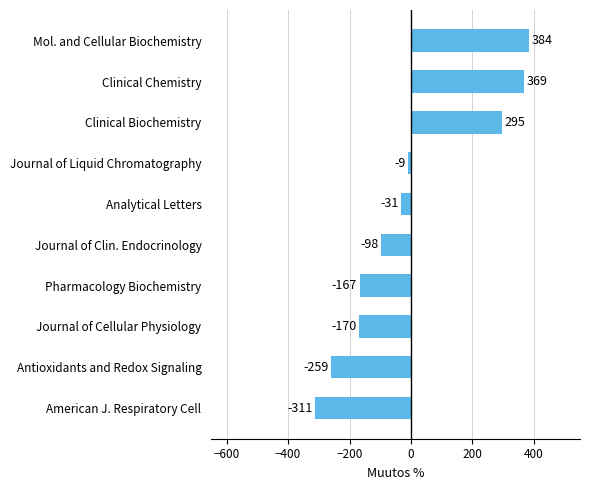

Rank the categories by value from highest to lowest.

Mol. and Cellular Biochemistry, Clinical Chemistry, Clinical Biochemistry, Journal of Liquid Chromatography, Analytical Letters, Journal of Clin. Endocrinology, Pharmacology Biochemistry, Journal of Cellular Physiology, Antioxidants and Redox Signaling, American J. Respiratory Cell